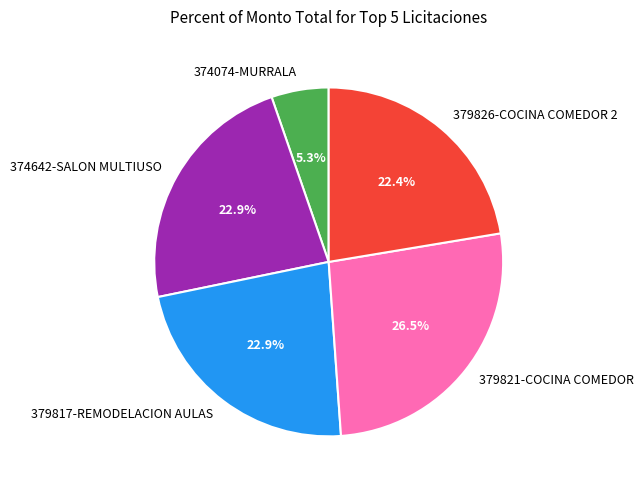

Is it true that 374074-MURRALA is 1% of the pie?

False